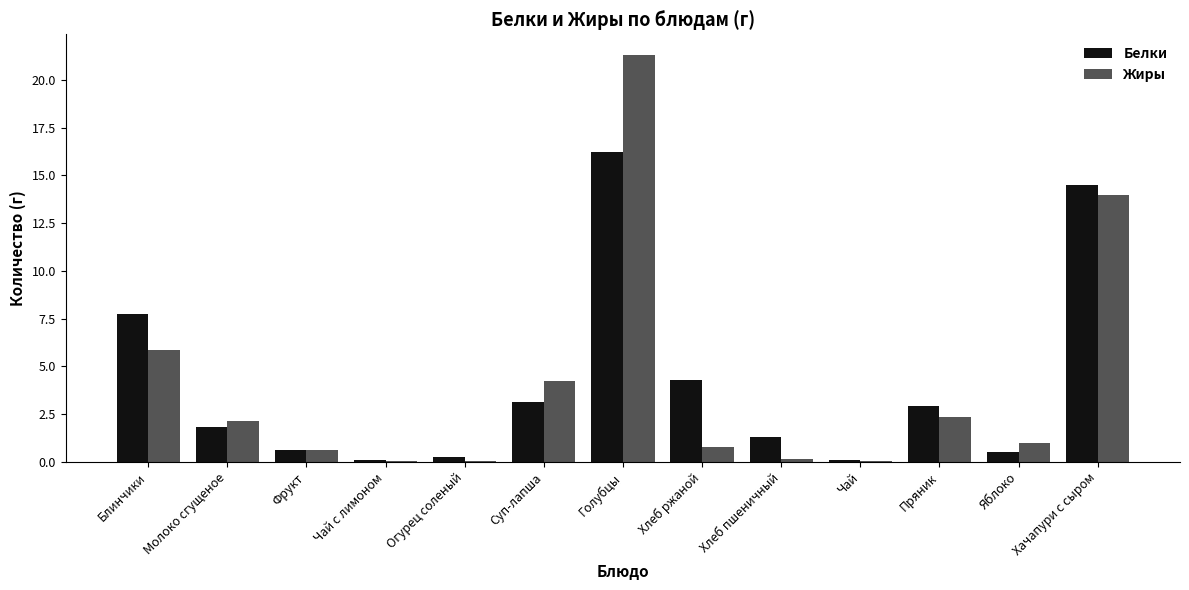

What is the total value across all series at Хачапури с сыром?

28.5